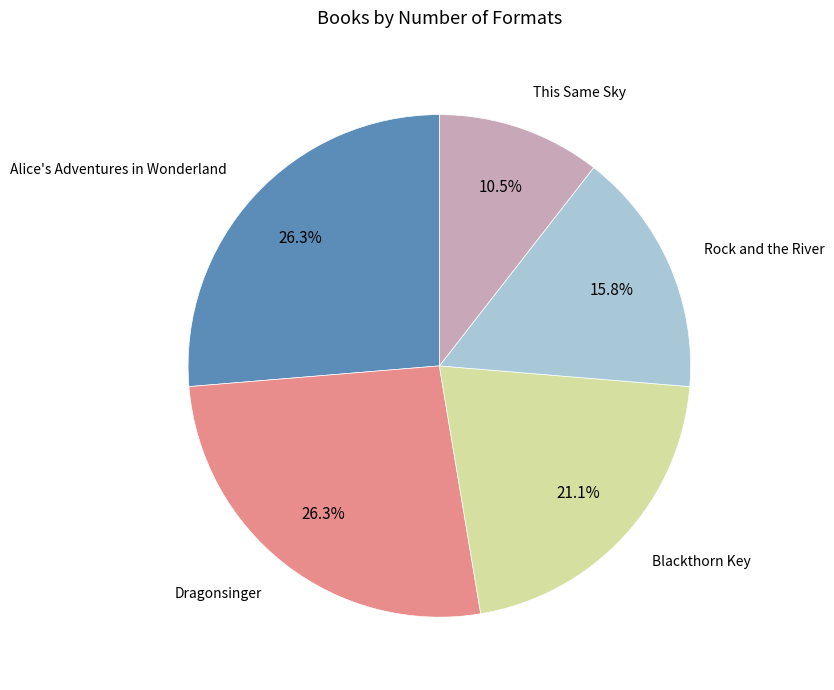

Does any single category account for the majority?

No